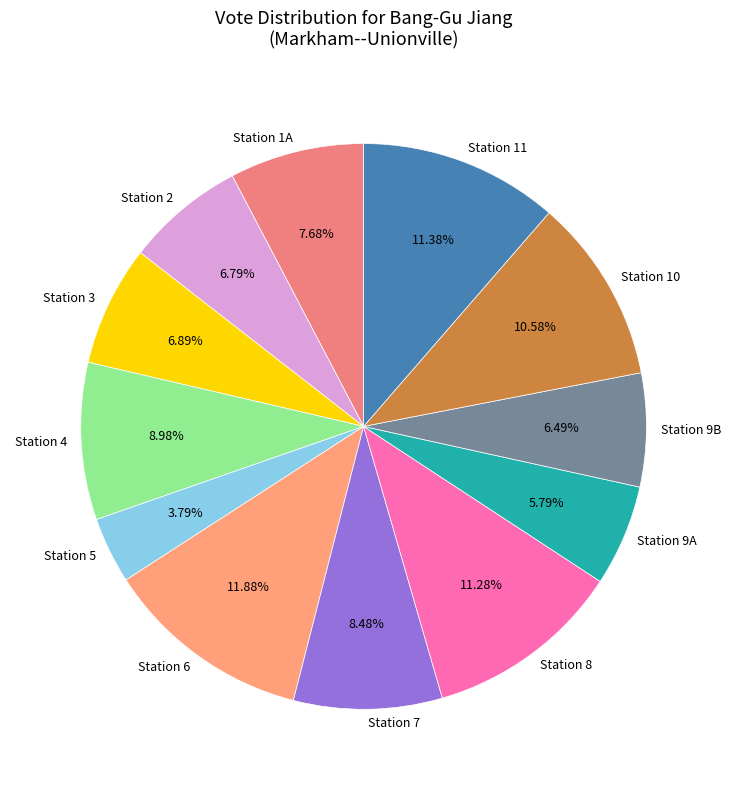

Is it true that Station 7 is 8% of the pie?

True